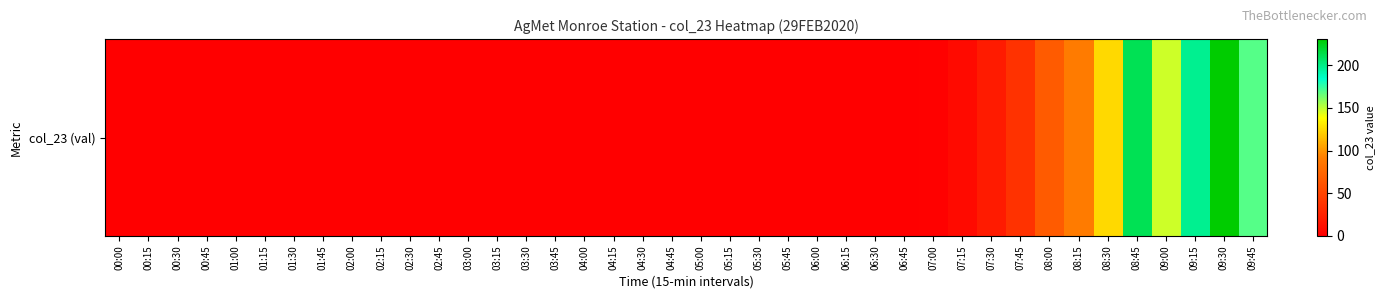

Rank the categories by value from highest to lowest.

09:30, 08:45, 09:15, 09:45, 09:00, 08:30, 08:15, 08:00, 07:45, 07:30, 07:15, 07:00, 06:45, 06:30, 02:15, 02:00, 01:45, 02:30, 01:30, 02:45, 05:30, 01:00, 05:45, 03:00, 06:15, 05:00, 05:15, 01:15, 03:15, 00:45, 04:45, 04:00, 04:30, 04:15, 06:00, 00:30, 03:45, 03:30, 00:00, 00:15